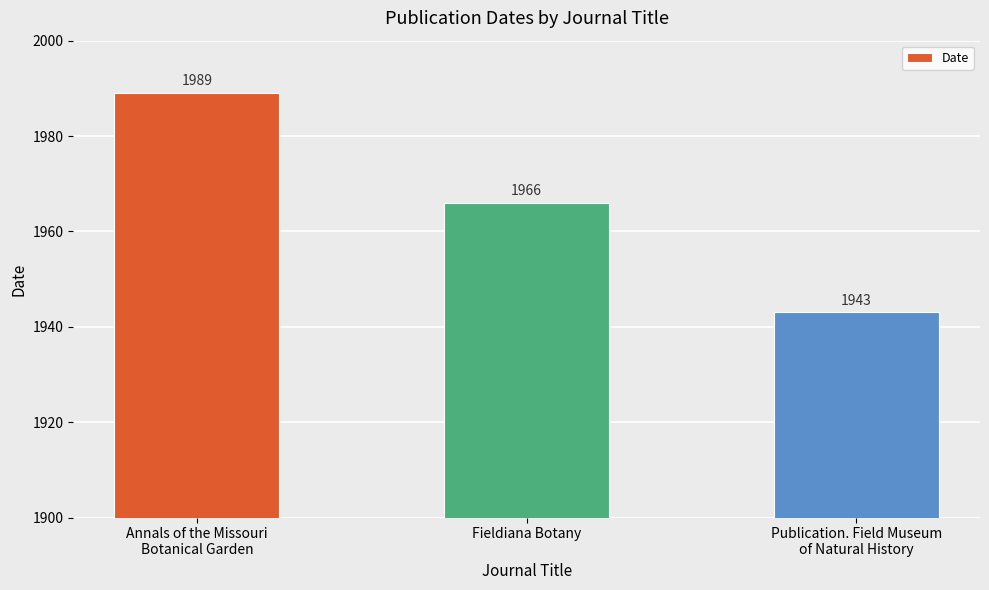

Does the chart contain stacked bars?

No